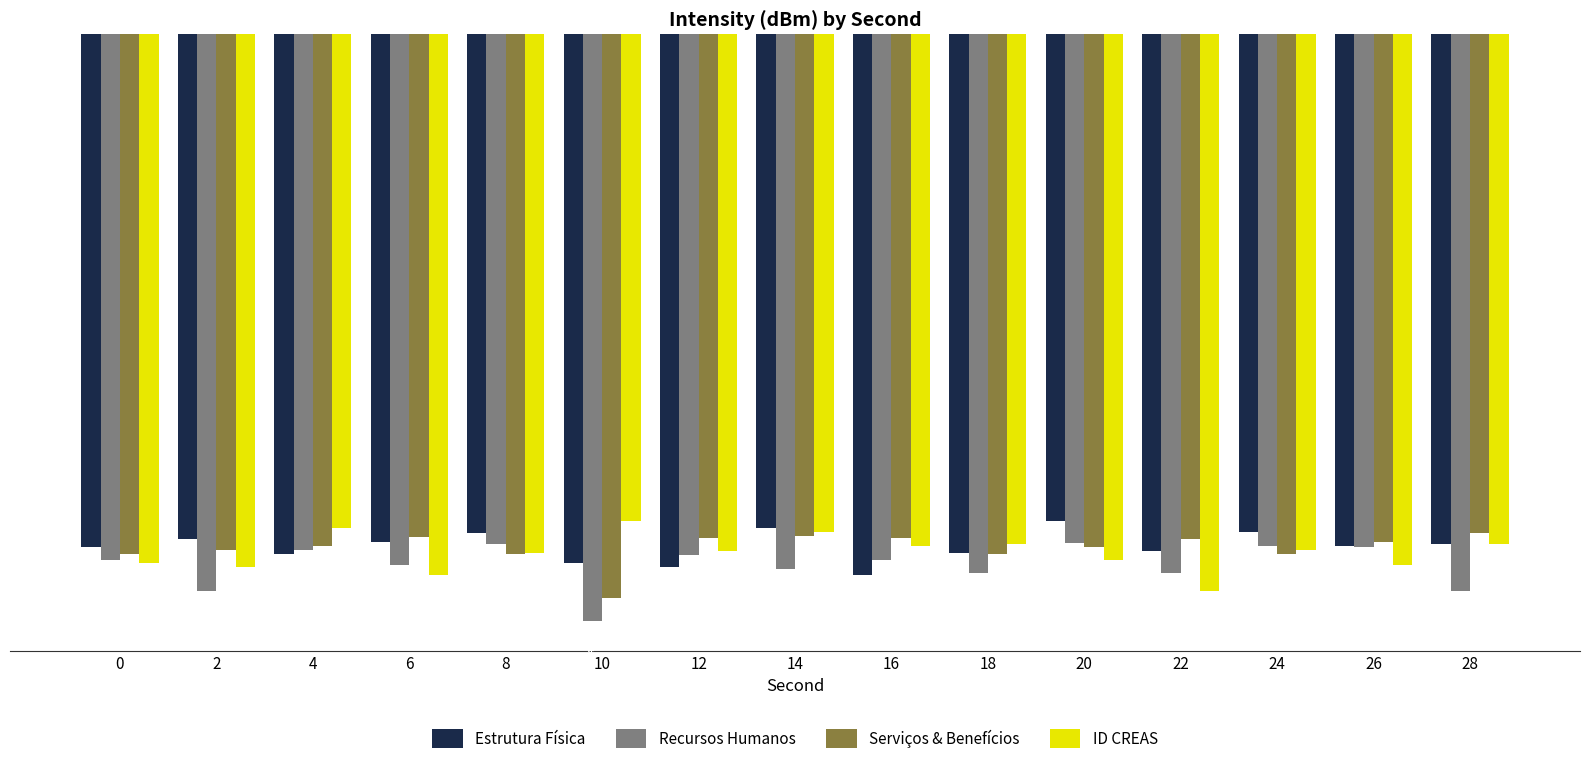

What is the average value of the Estrutura Física series?

-127.2